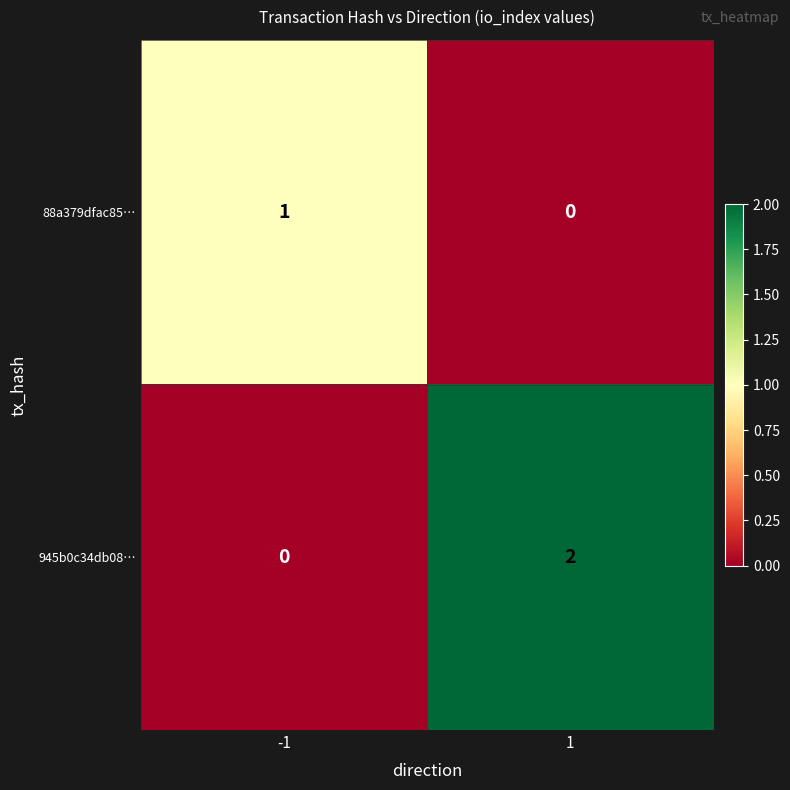

Reading left to right, what are all the values shown in this chart?

88a379dfac85…: 1	0
945b0c34db08…: 0	2